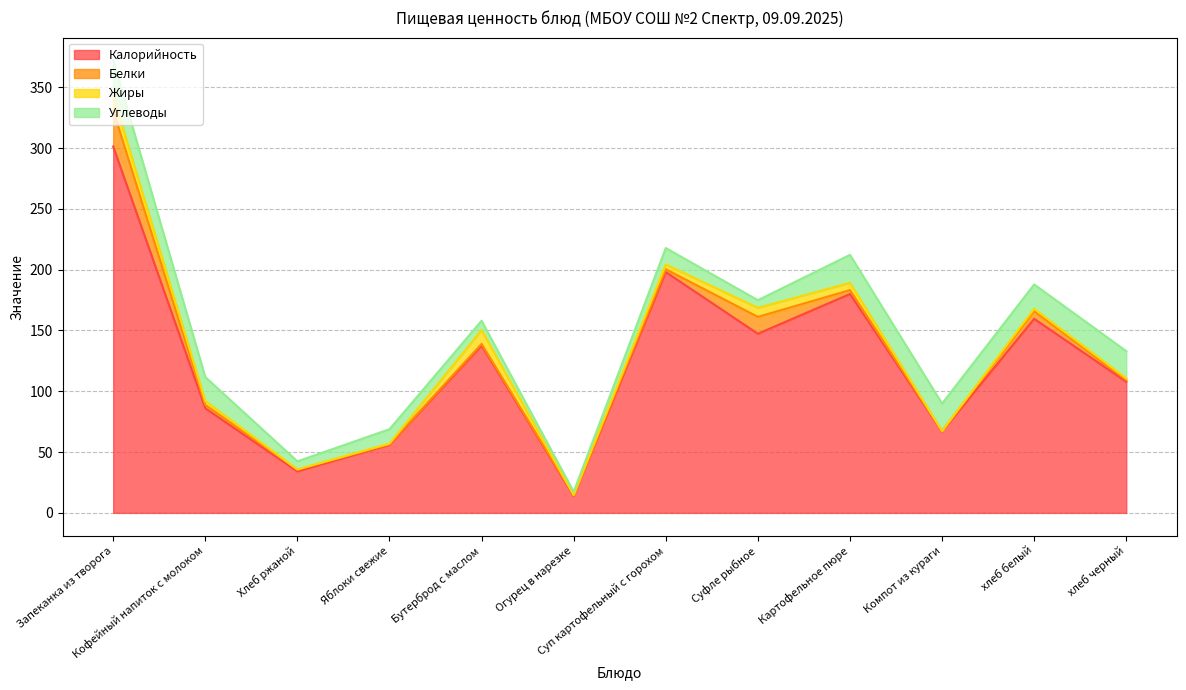

What is the difference between the maximum and minimum values in the Калорийность series?

287.5